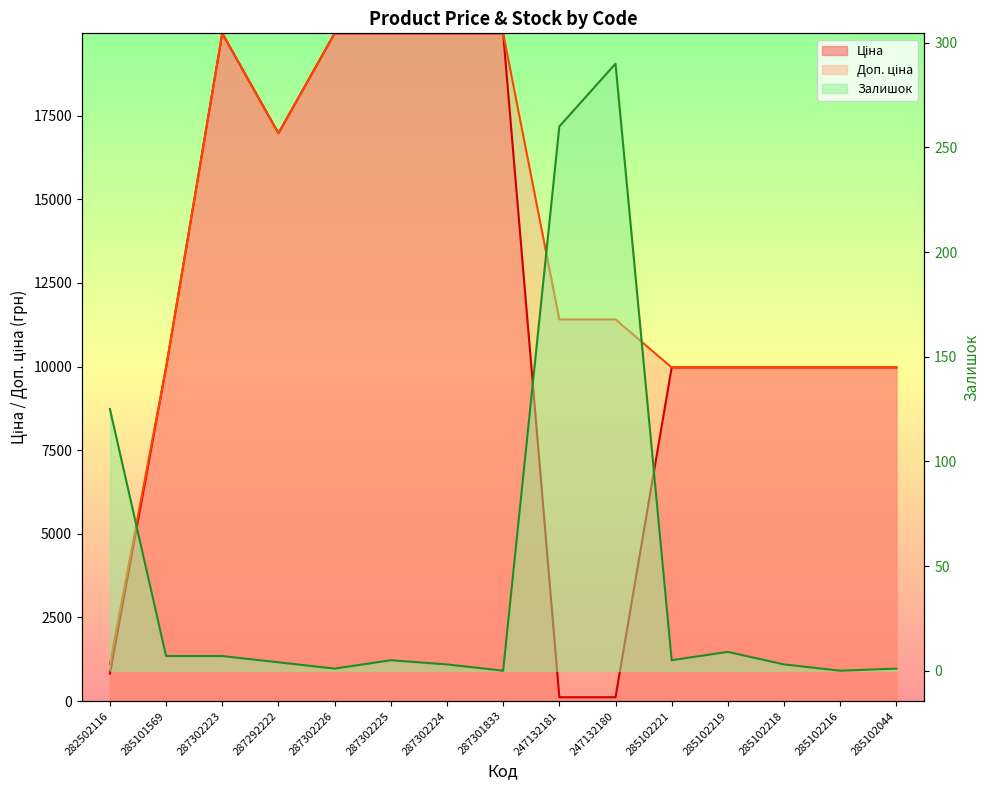

Which series has the largest total across all categories?

Доп. ціна